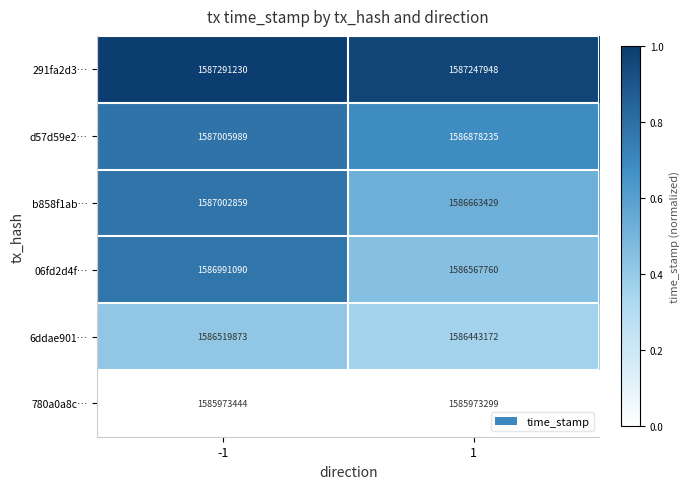

Is it true that 06fd2d4f… equals 2761015475 at 1?

False